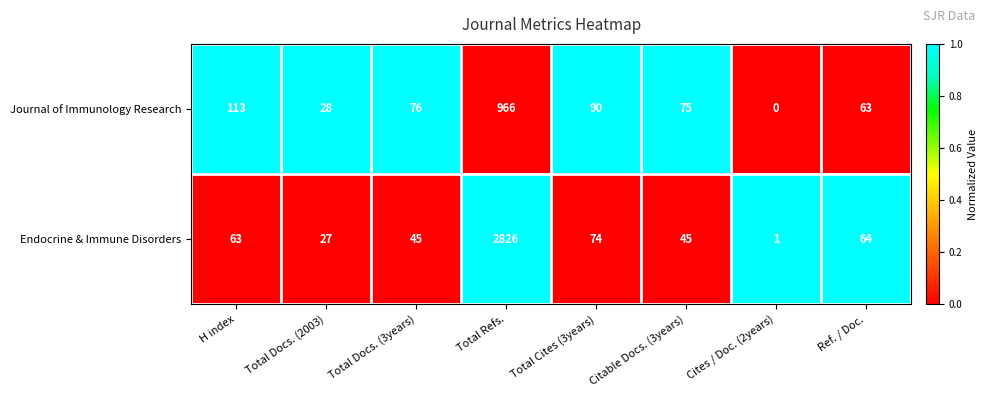

The Journal of Immunology Research series shows 119 at Citable Docs. (3years). True or false?

False